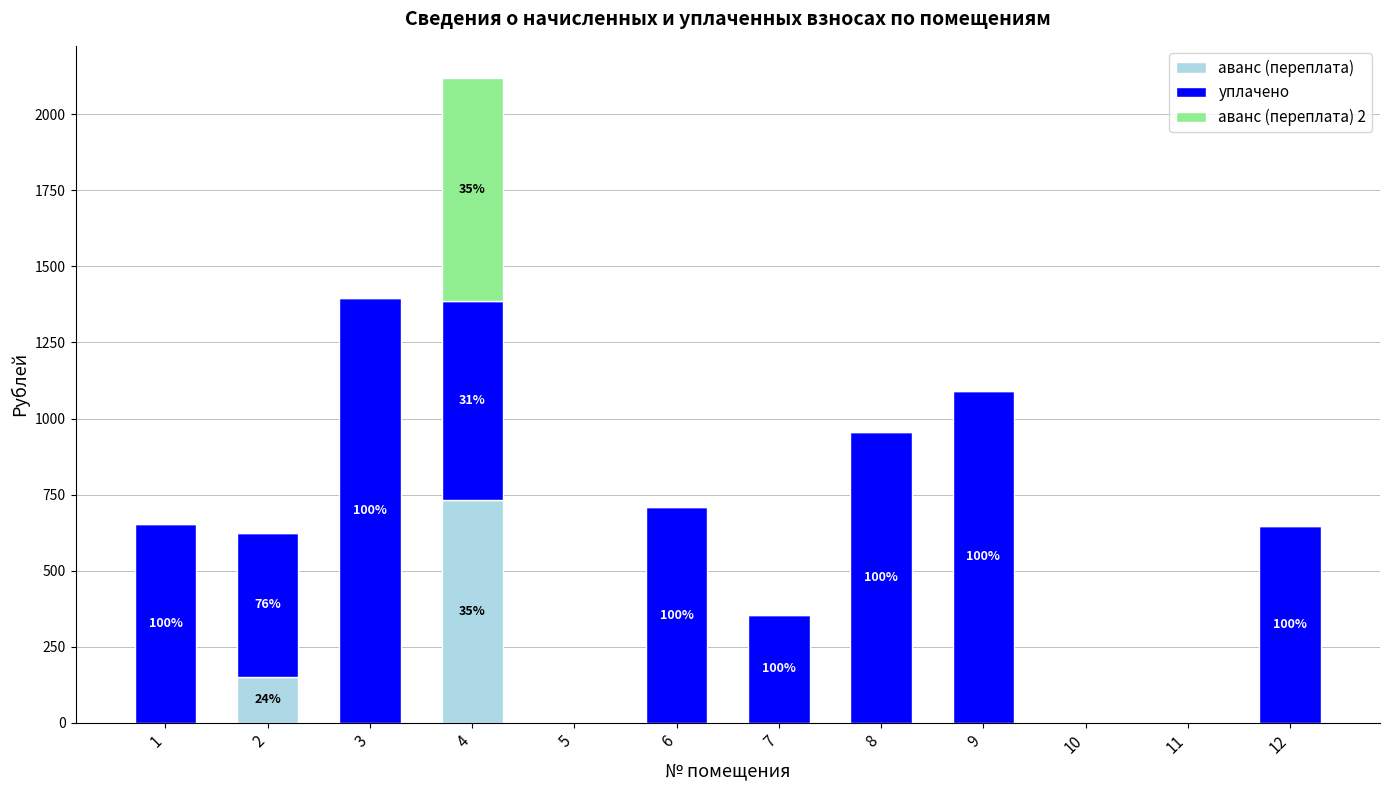

What is the maximum value for аванс (переплата)?

732.5